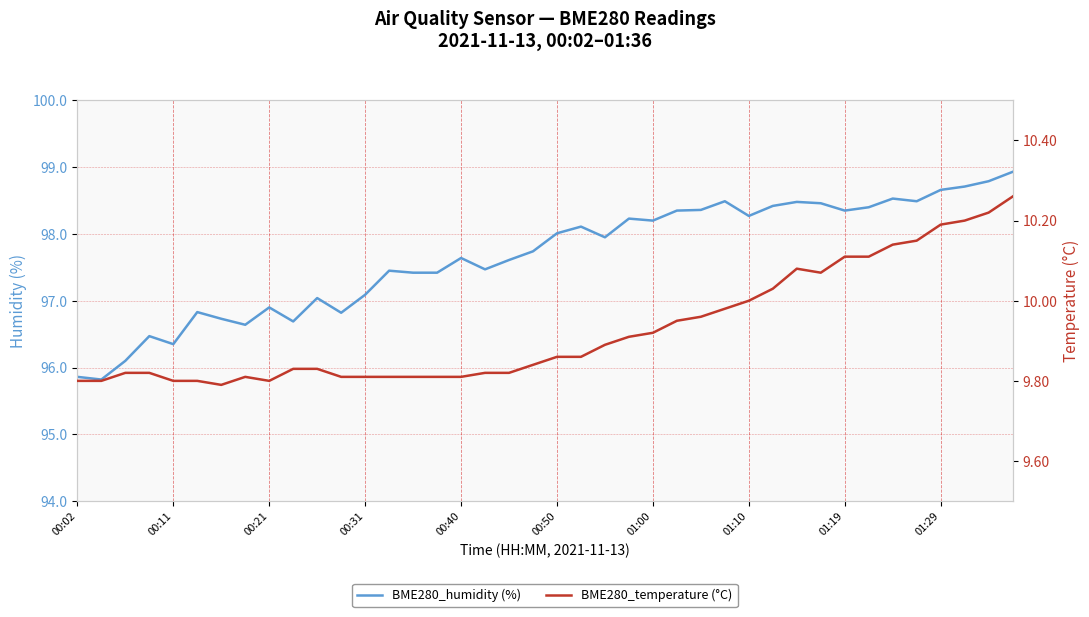

Which category has the highest value in the BME280_temperature (°C) series?

39